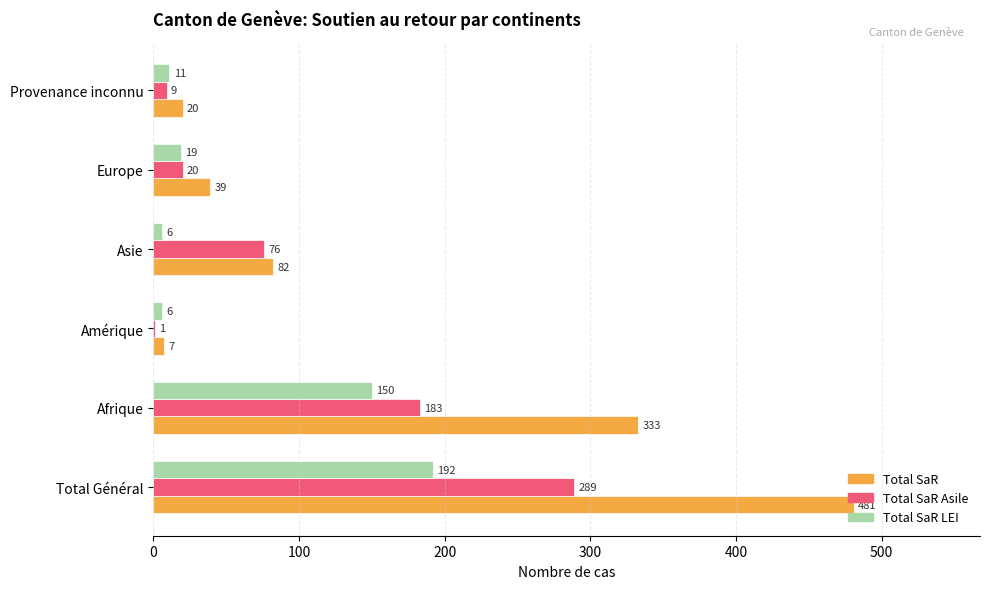

What are all the series names shown in the legend?

Total SaR, Total SaR Asile, Total SaR LEI